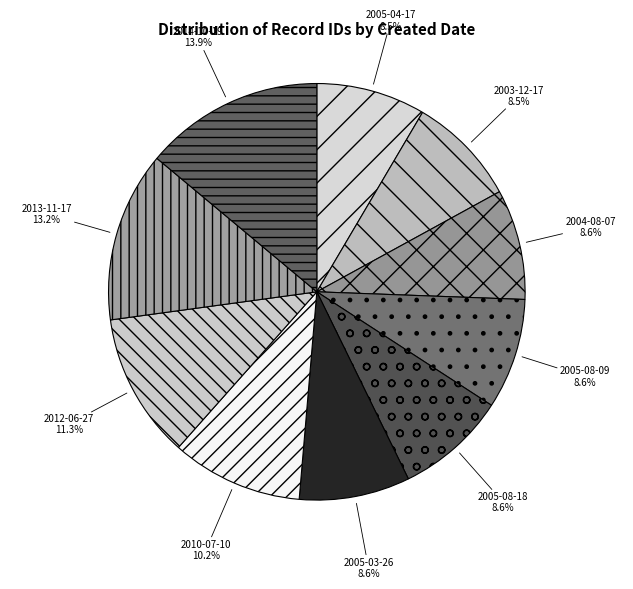

Is there a majority slice in this chart?

No